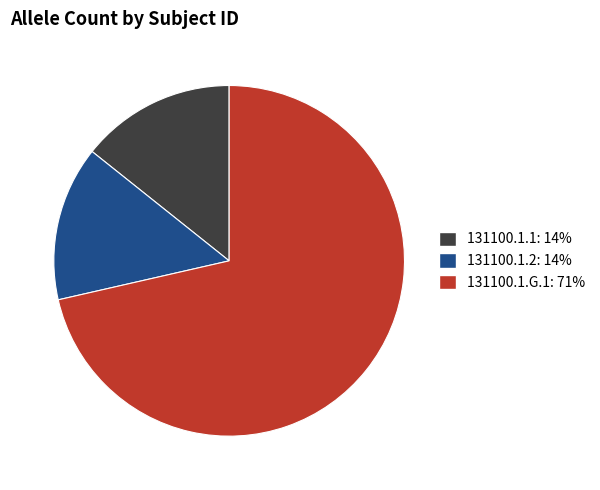

Which has a higher value, 131100.1.2: 14% or 131100.1.G.1: 71%?

131100.1.G.1: 71%